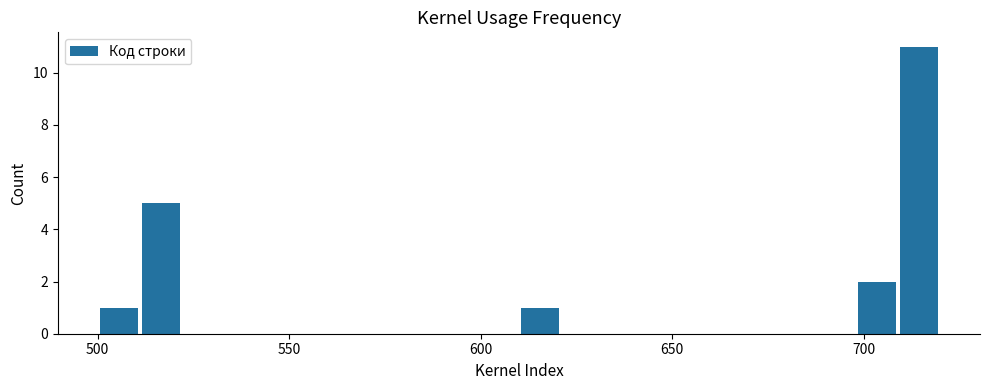

Around what value on the x-axis is the tallest bar? Give the approximate position of its centre, as read against the axis.

715